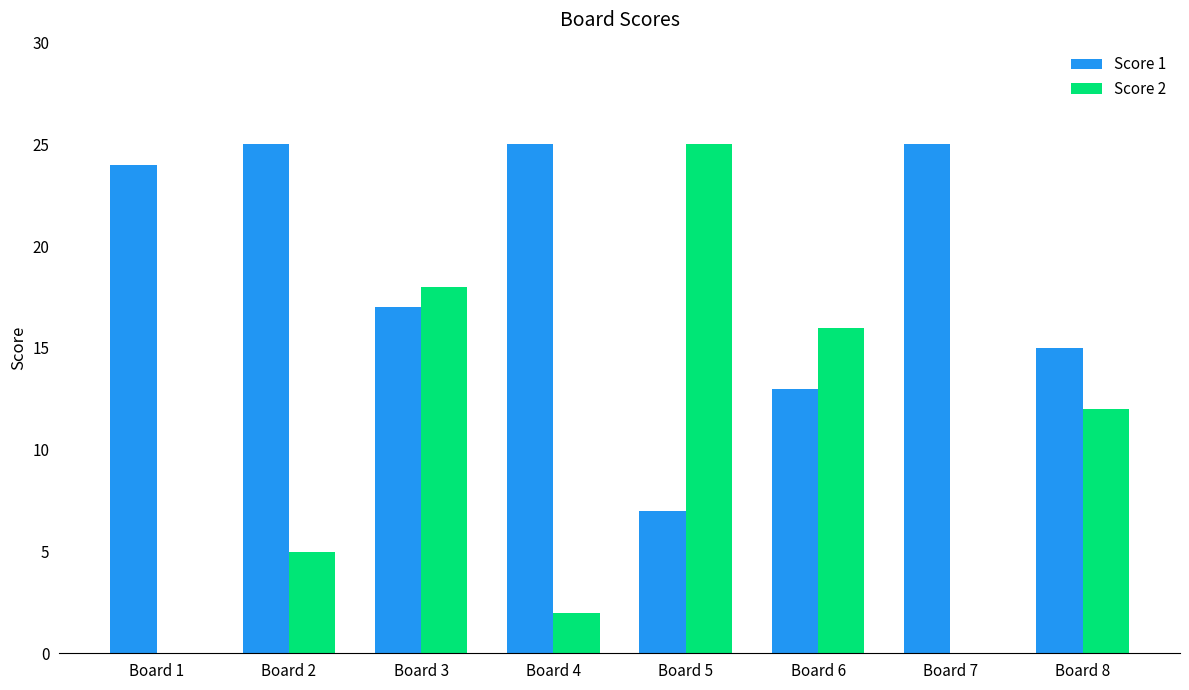

What are all the series names shown in the legend?

Score 1, Score 2